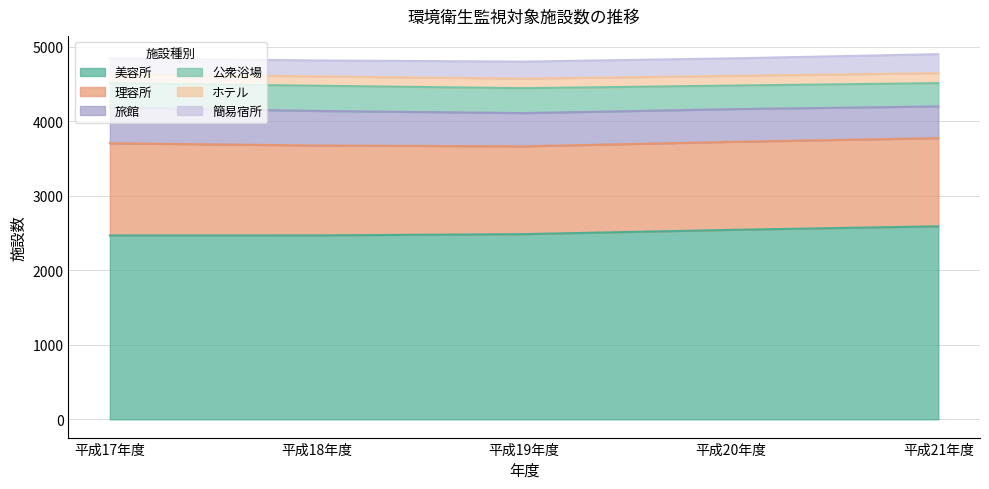

How many lines are shown in the chart?

6